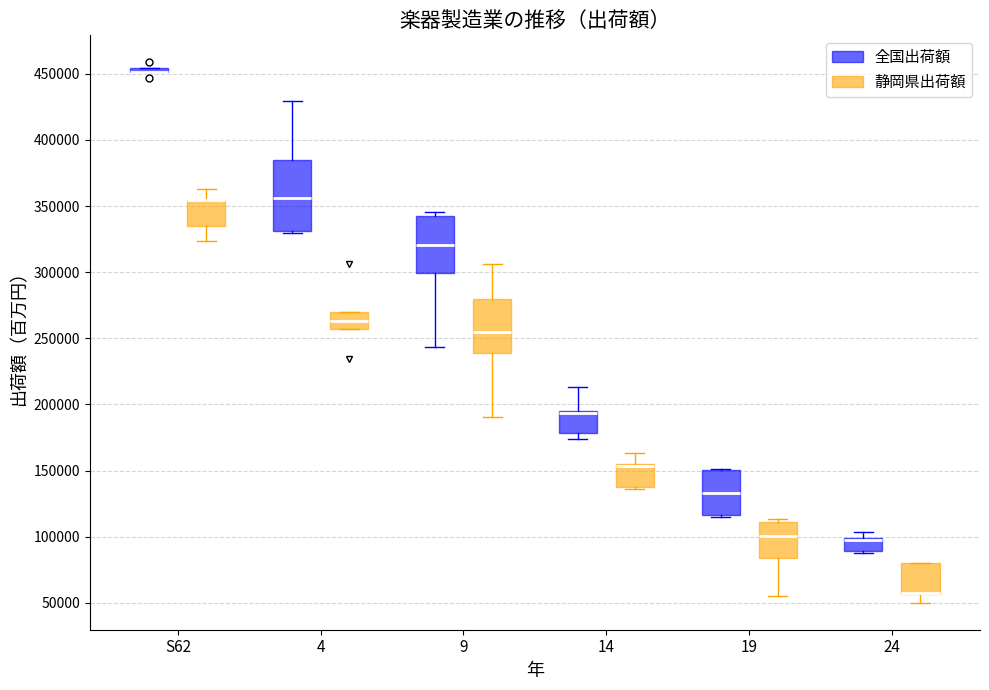

Comparing the boxes themselves (not the whiskers), which one is the tallest?

4 (全国出荷額)